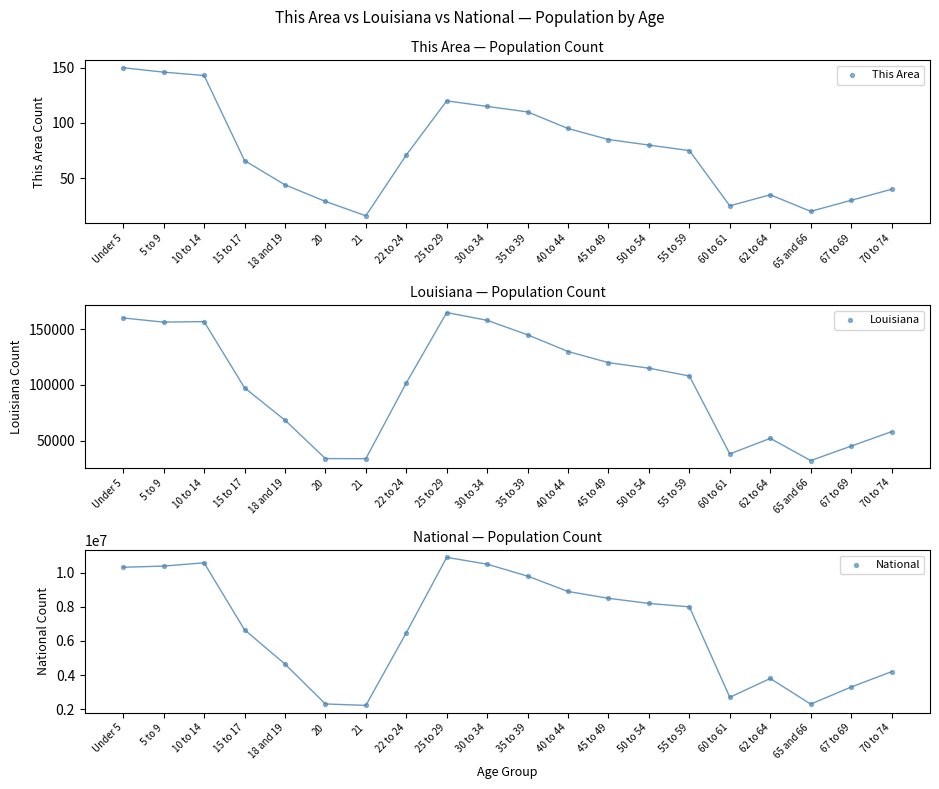

Which series has the largest Y range (max minus min)?

National